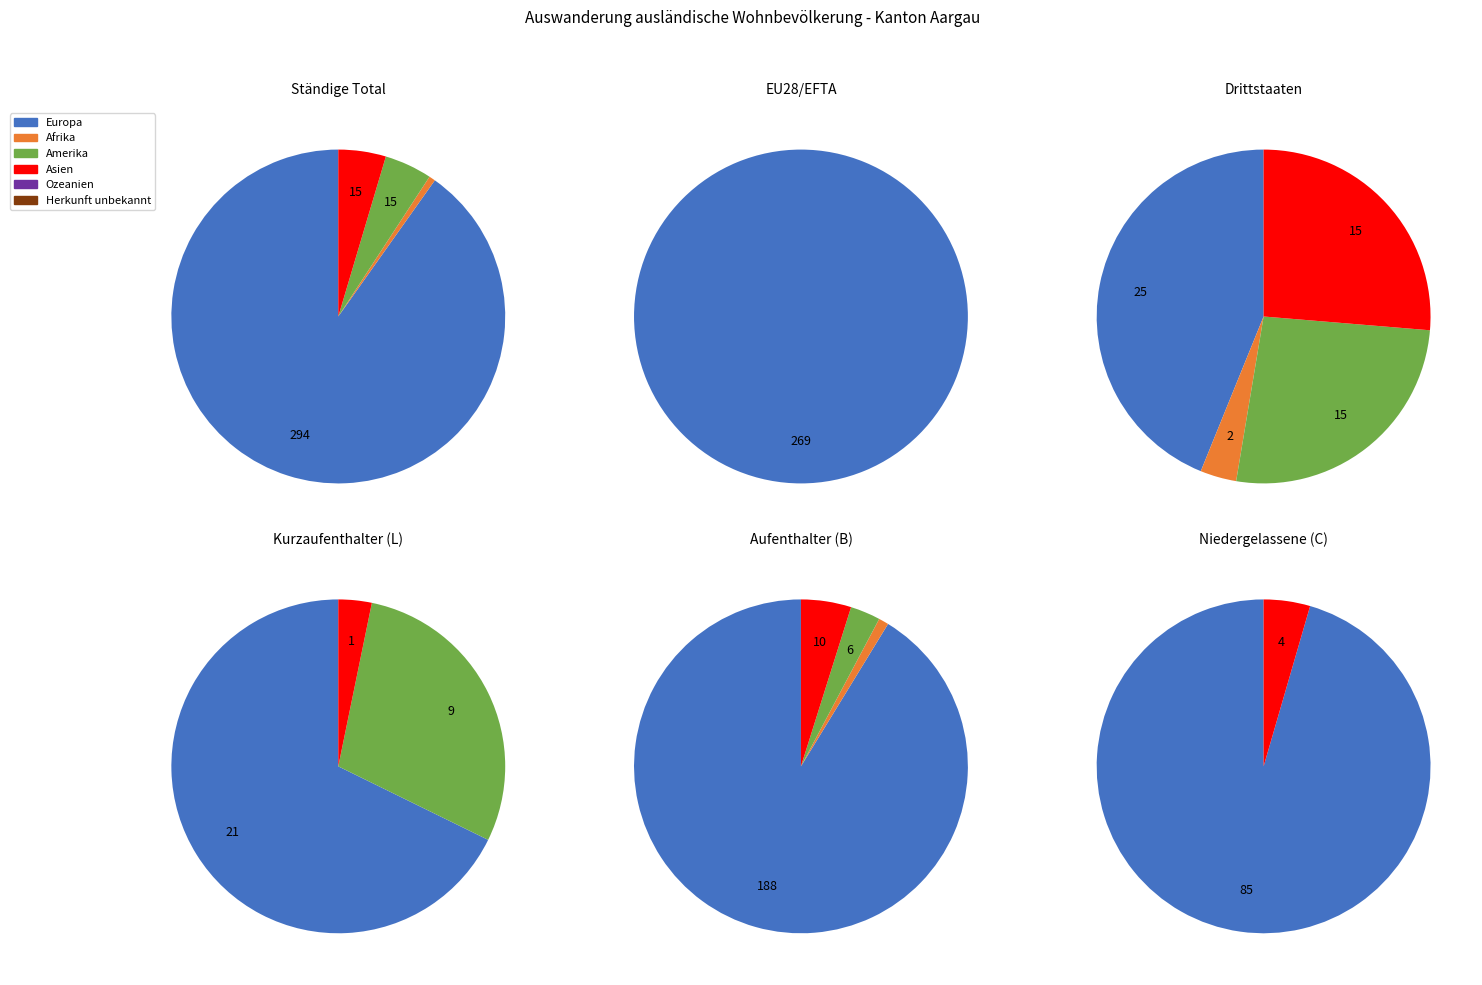

What percentage is NOT represented by Asien?

95.4%